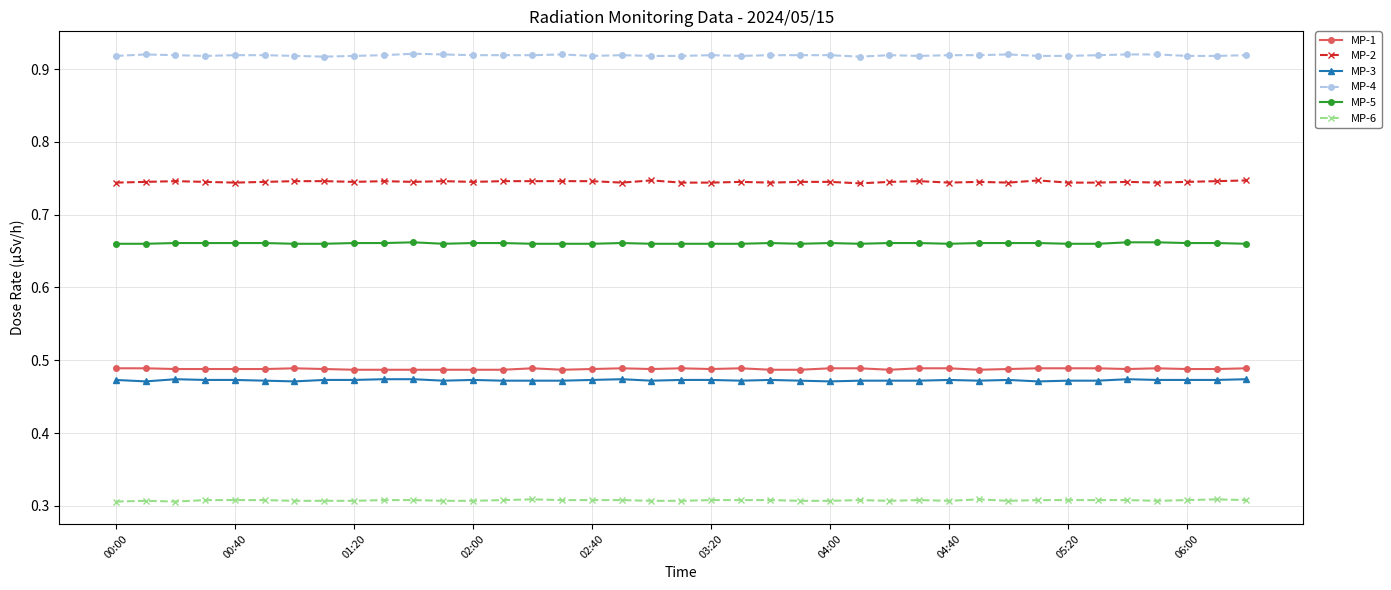

At how many categories does at least one series exceed 0?

39